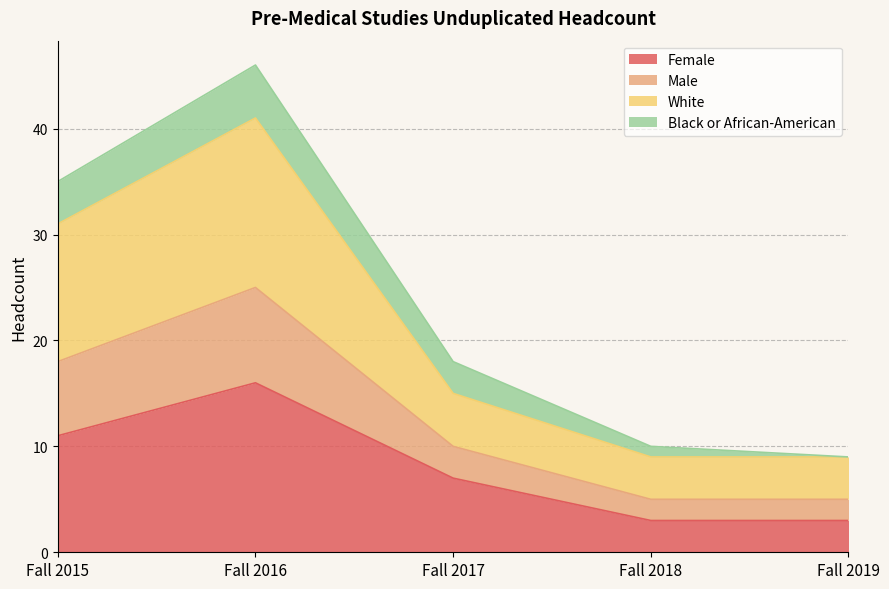

The value of Female at Fall 2017 is 10. True or false?

False